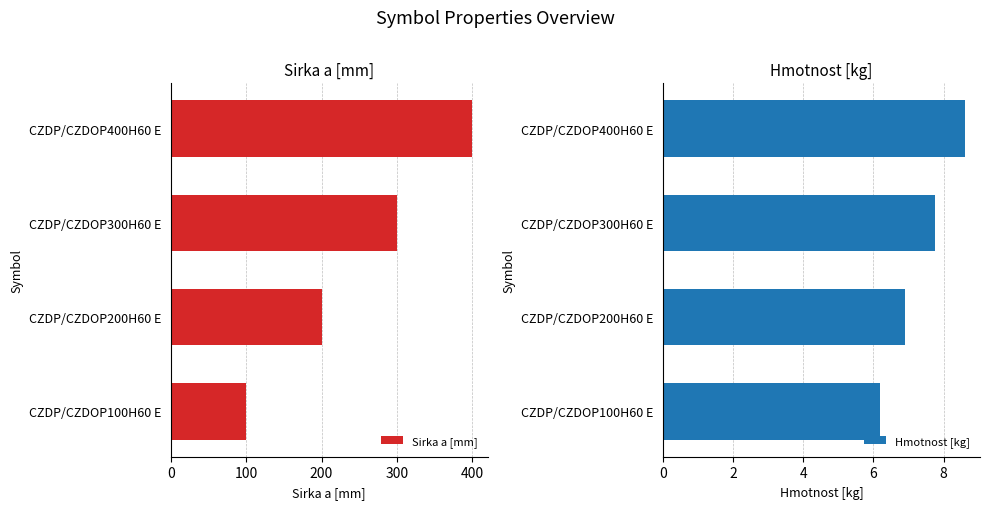

What is the maximum value for Hmotnost [kg]?

8.6